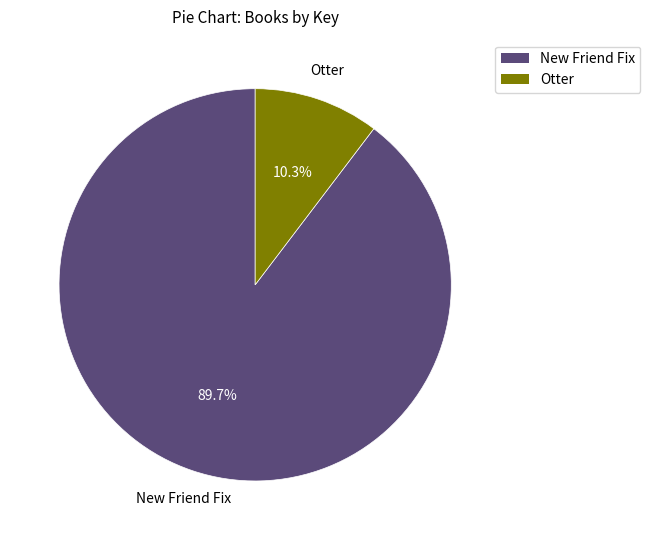

Is there a majority slice in this chart?

Yes